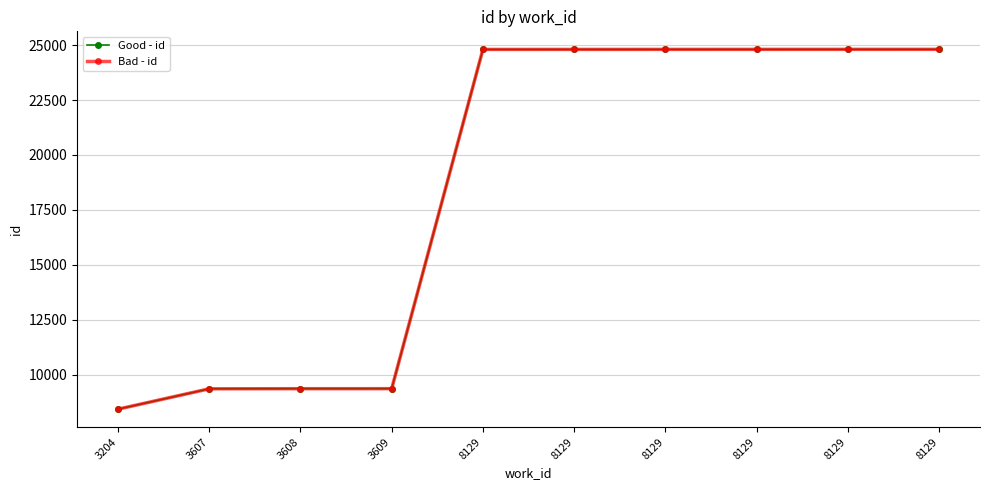

Reading left to right, list all the values displayed in this chart.

Good - id: 3204=8429	3607=9356	3608=9361	3609=9362	8129=24806	8129=24807	8129=24808	8129=24809	8129=24810	8129=24811
Bad - id: 3204=8429	3607=9356	3608=9361	3609=9362	8129=24806	8129=24807	8129=24808	8129=24809	8129=24810	8129=24811